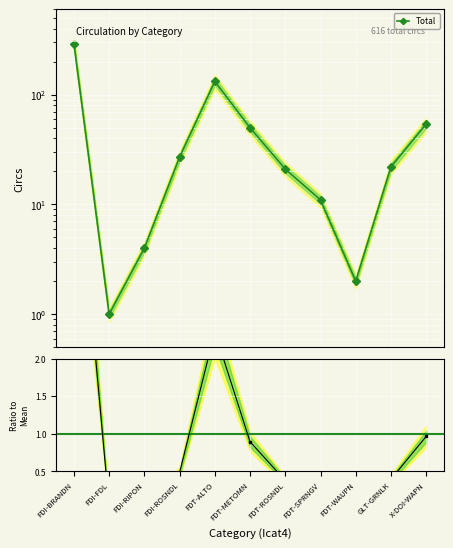

Reading left to right, what are all the values shown in this chart?

292	1	4	27	132	50	21	11	2	22	54